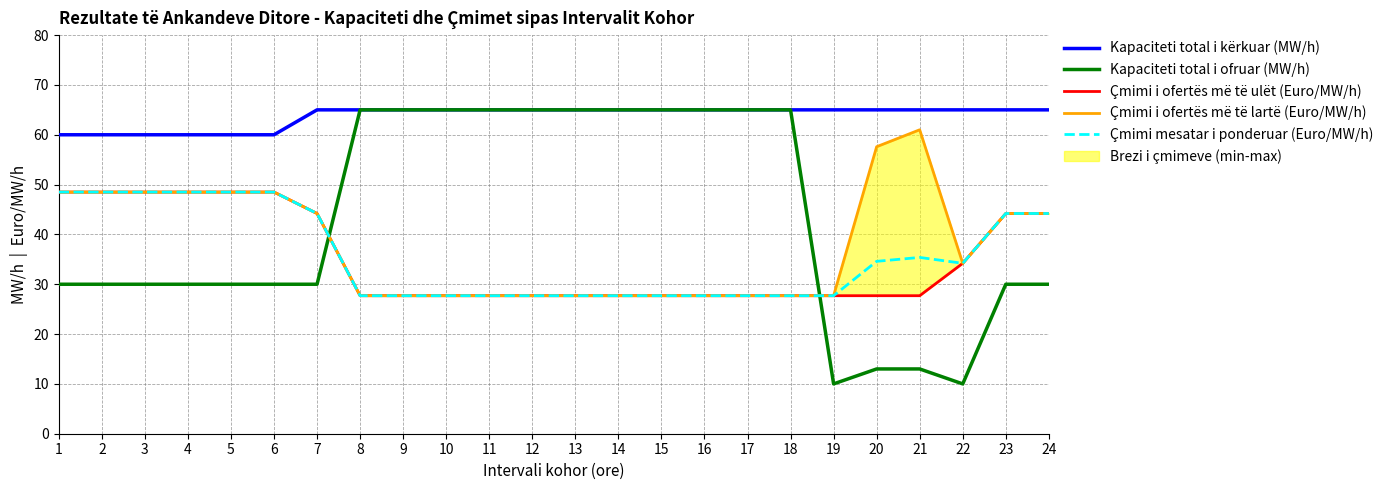

What is the difference between the highest and lowest values at 21?

52.0